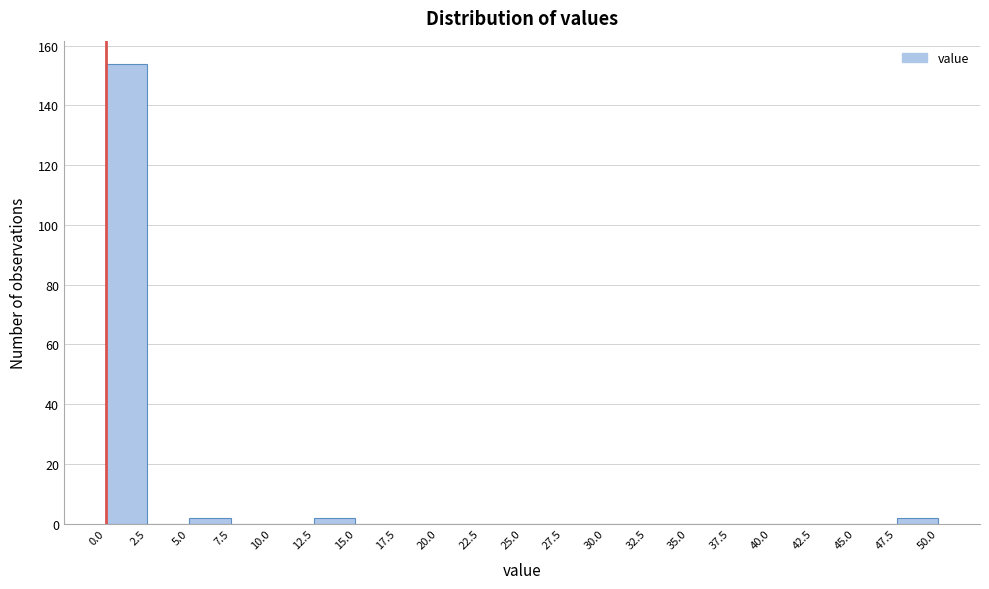

Reading left to right, transcribe this chart: for each bar, give the range it covers on the x-axis and its height. The values are not printed on the chart, so give them approximately, as read against the axis.

0.0 to 2.5: 154
2.5 to 5.0: 0
5.0 to 7.5: 2
7.5 to 10.0: 0
10.0 to 12.5: 0
12.5 to 15.0: 2
15.0 to 17.5: 0
17.5 to 20.0: 0
20.0 to 22.5: 0
22.5 to 25.0: 0
25.0 to 27.5: 0
27.5 to 30.0: 0
30.0 to 32.5: 0
32.5 to 35.0: 0
35.0 to 37.5: 0
37.5 to 40.0: 0
40.0 to 42.5: 0
42.5 to 45.0: 0
45.0 to 47.5: 0
47.5 to 50.0: 2